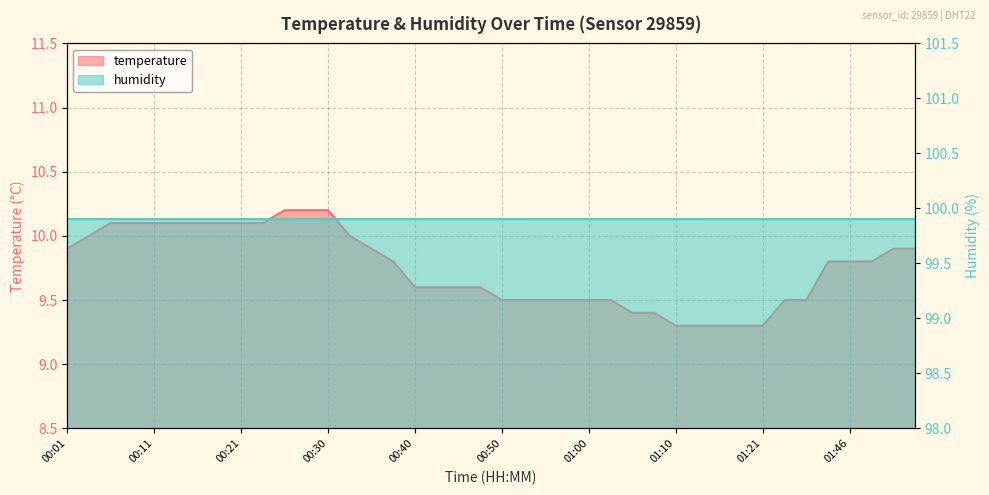

Reading right to left, extract all data points from this chart.

9.9	9.9	9.8	9.8	9.8	9.5	9.5	9.3	9.3	9.3	9.3	9.3	9.4	9.4	9.5	9.5	9.5	9.5	9.5	9.5	9.6	9.6	9.6	9.6	9.8	9.9	10.0	10.2	10.2	10.2	10.1	10.1	10.1	10.1	10.1	10.1	10.1	10.1	10.0	9.9